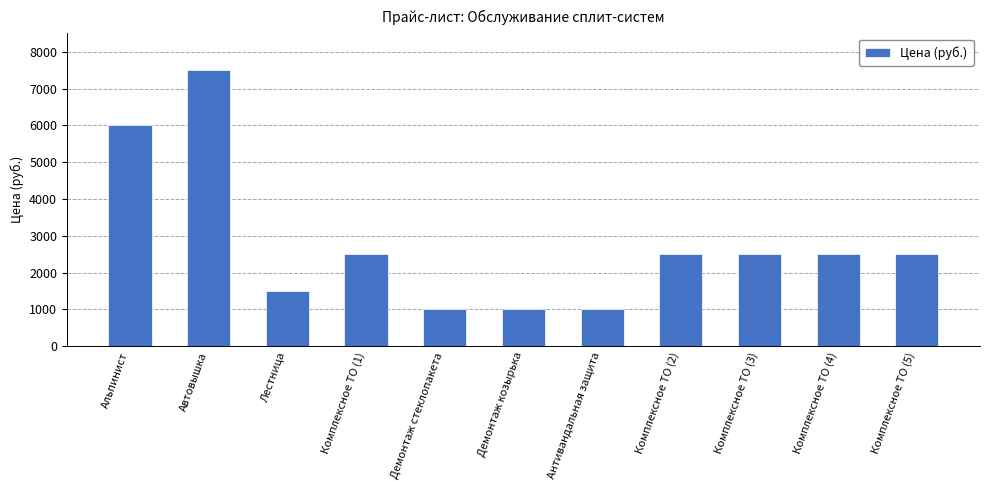

Approximately how many times larger is the value at Демонтаж стеклопакета compared to Комплексное ТО (2)?

0.4